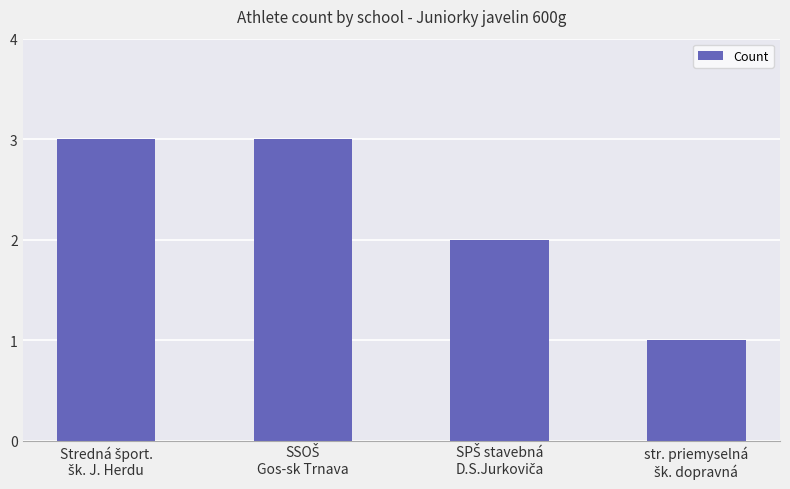

What is the sum of all values?

9